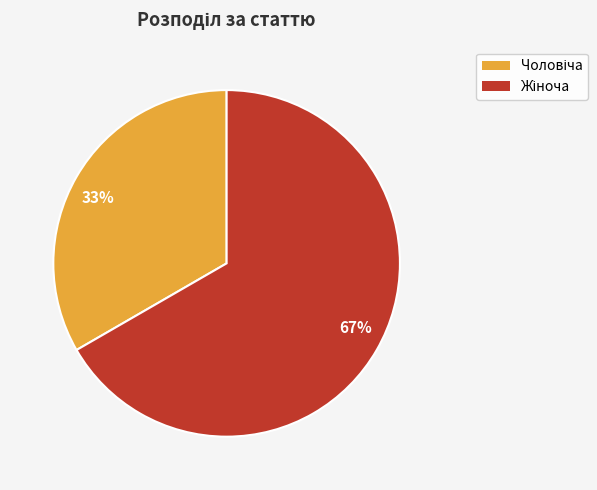

How many segments does this pie chart have?

2